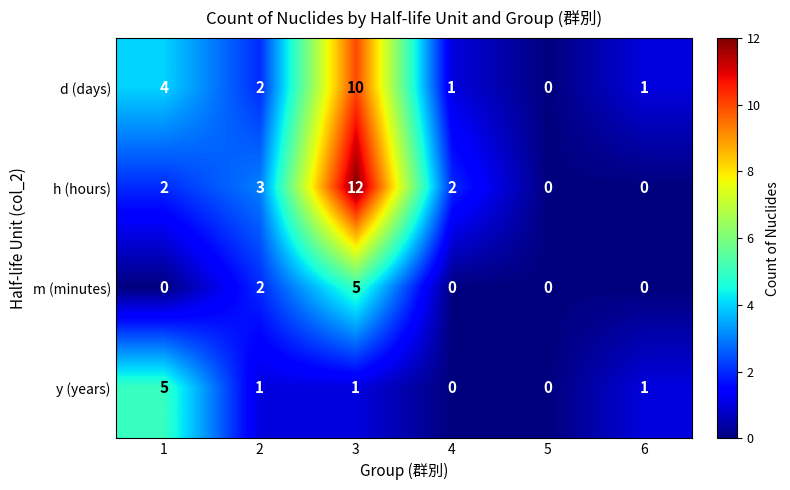

At how many categories does at least one series exceed 8?

1